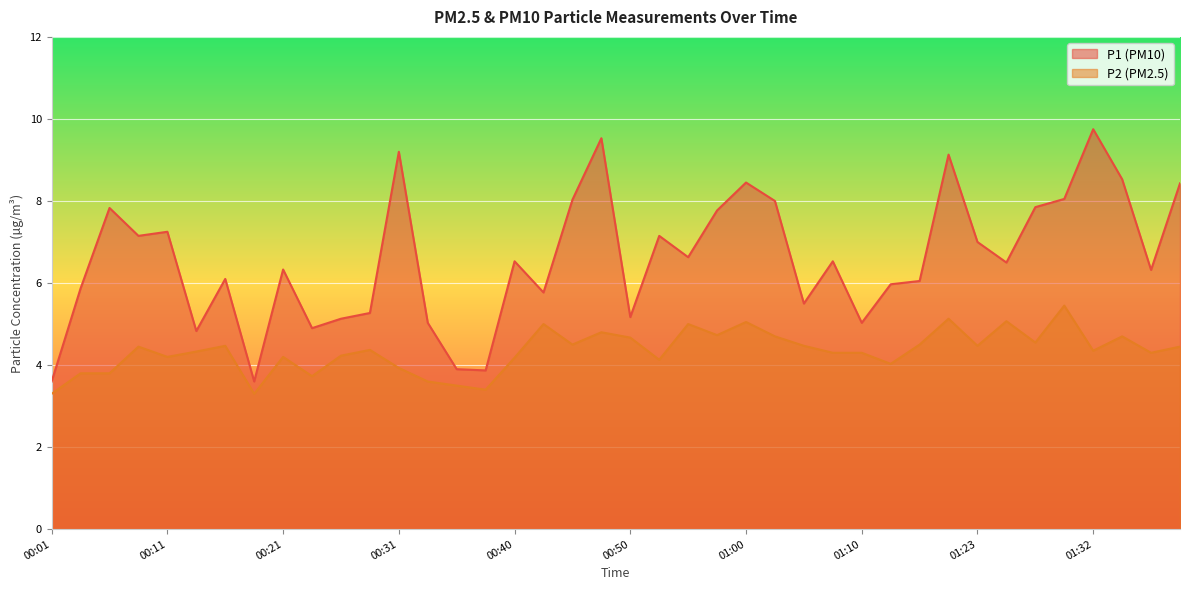

The value of P2 at 00:23 is 1.3. True or false?

False